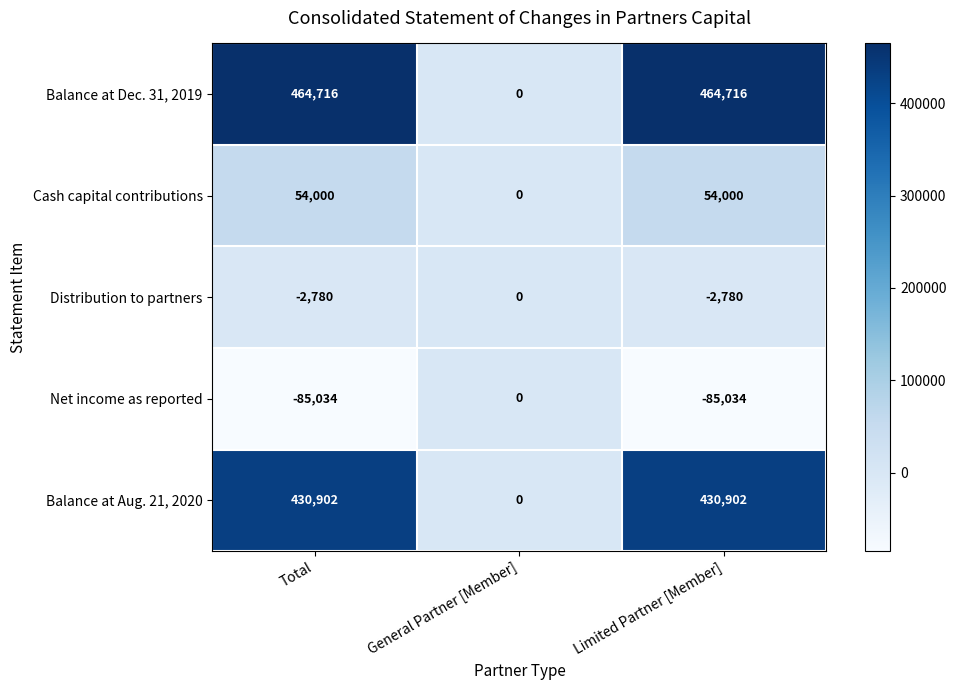

What is the difference between the Cash capital contributions values at General Partner [Member] and Limited Partner [Member]?

54000